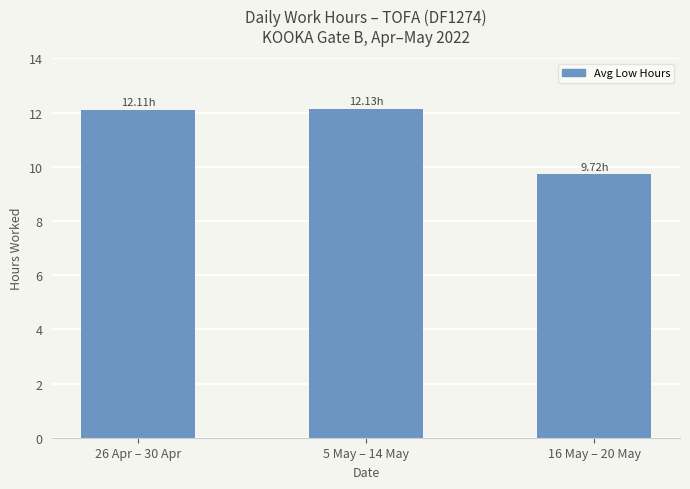

What is the label of the 3rd bar from the right?

26 Apr – 30 Apr